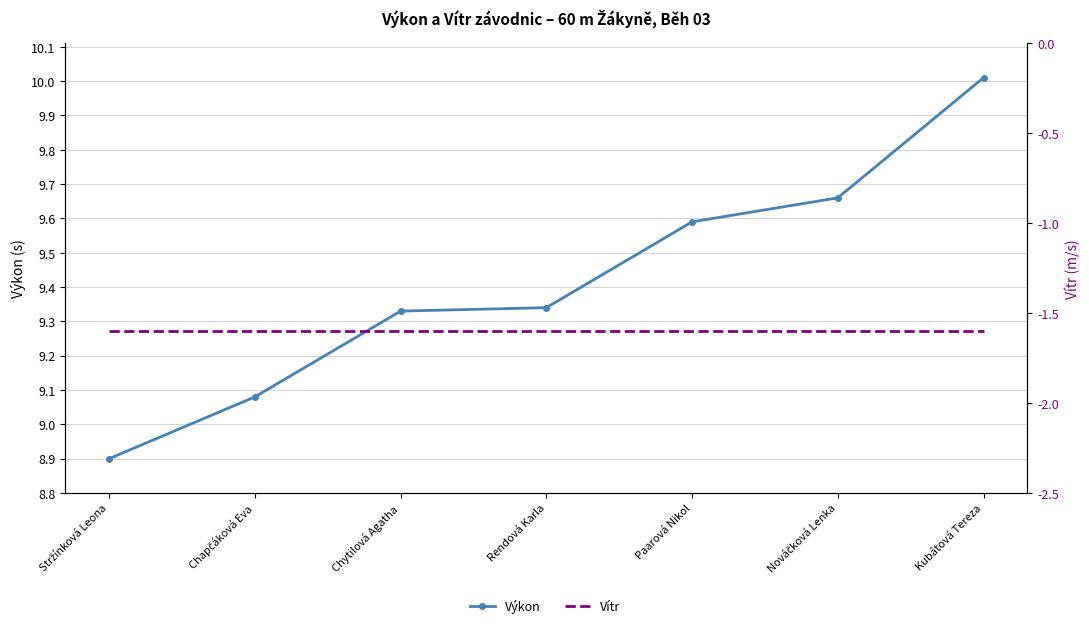

What is the value of the Výkon point at the 1st from the left?

8.9